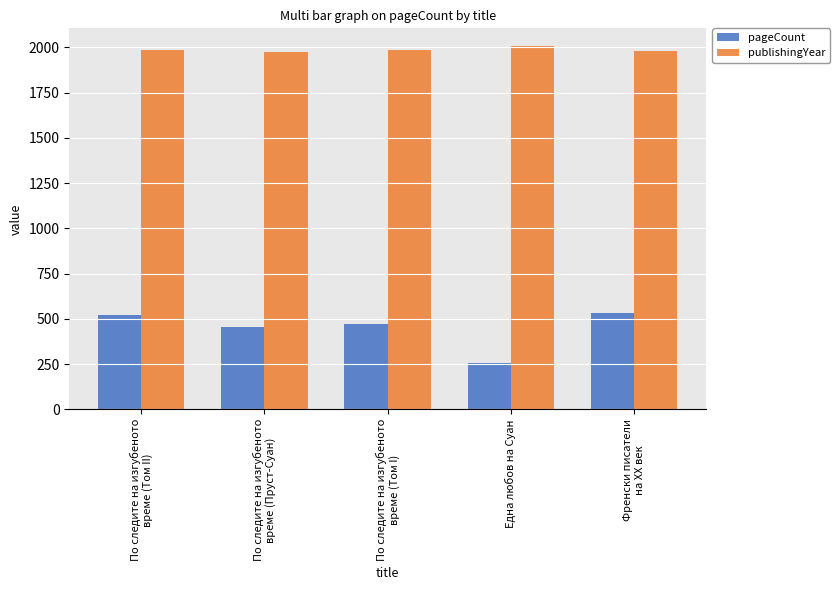

The pageCount series shows 520 at По следите на изгубеното
време (Том II). True or false?

True